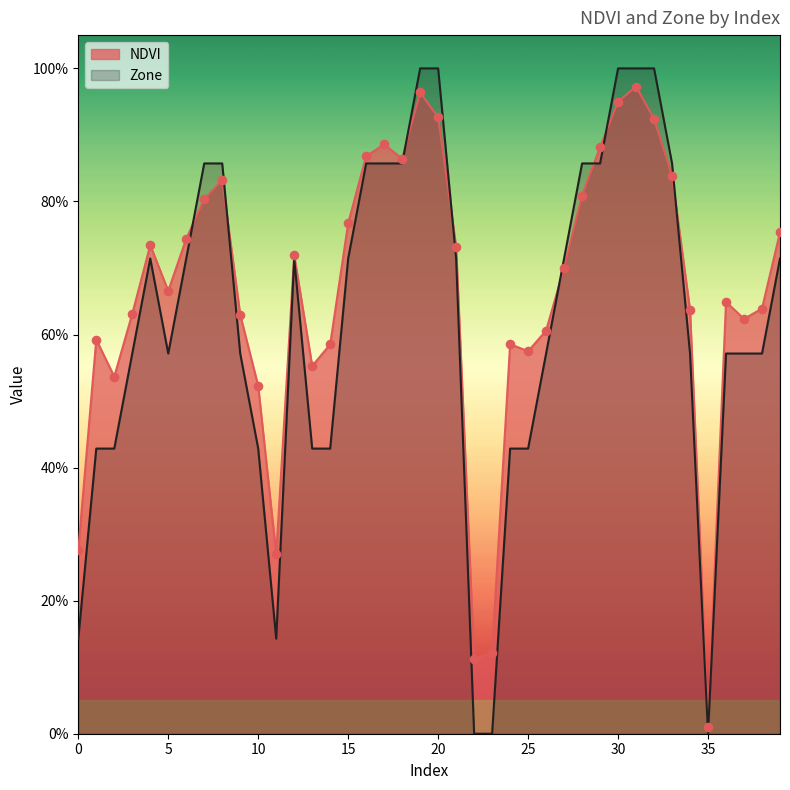

Which series reaches the maximum Y coordinate?

Zone